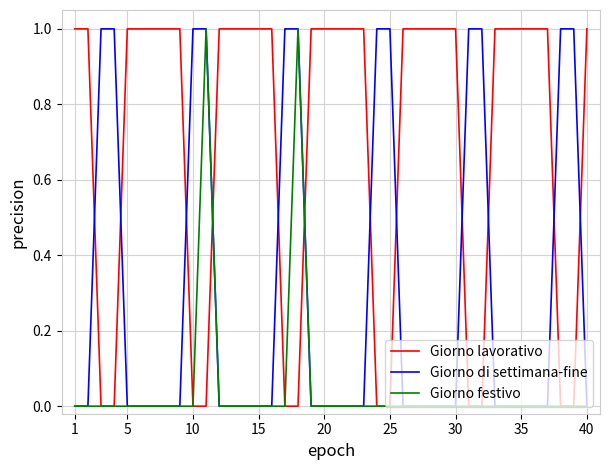

What is the difference between the maximum and minimum values in the Giorno festivo series?

1